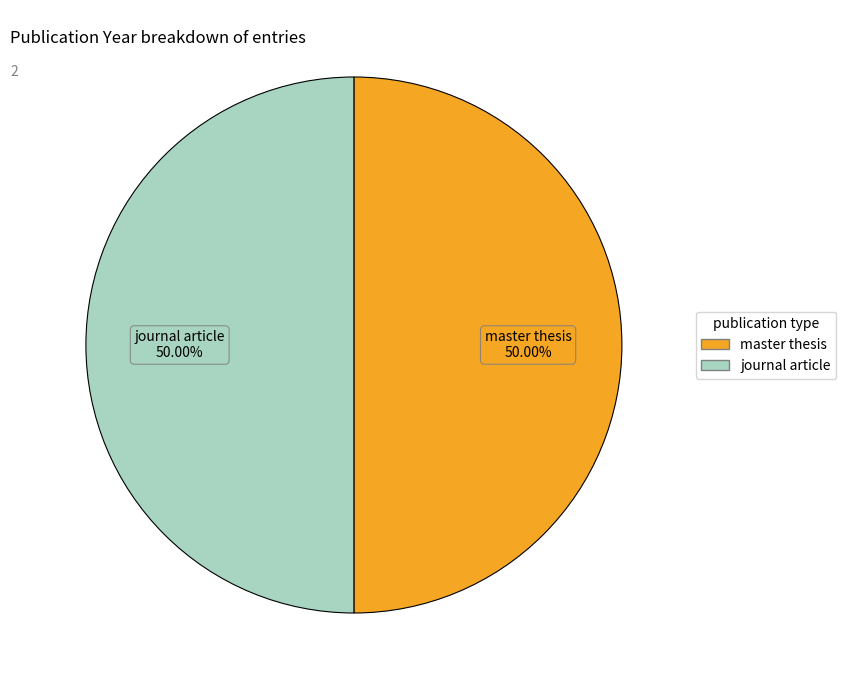

Is there a majority slice in this chart?

Yes